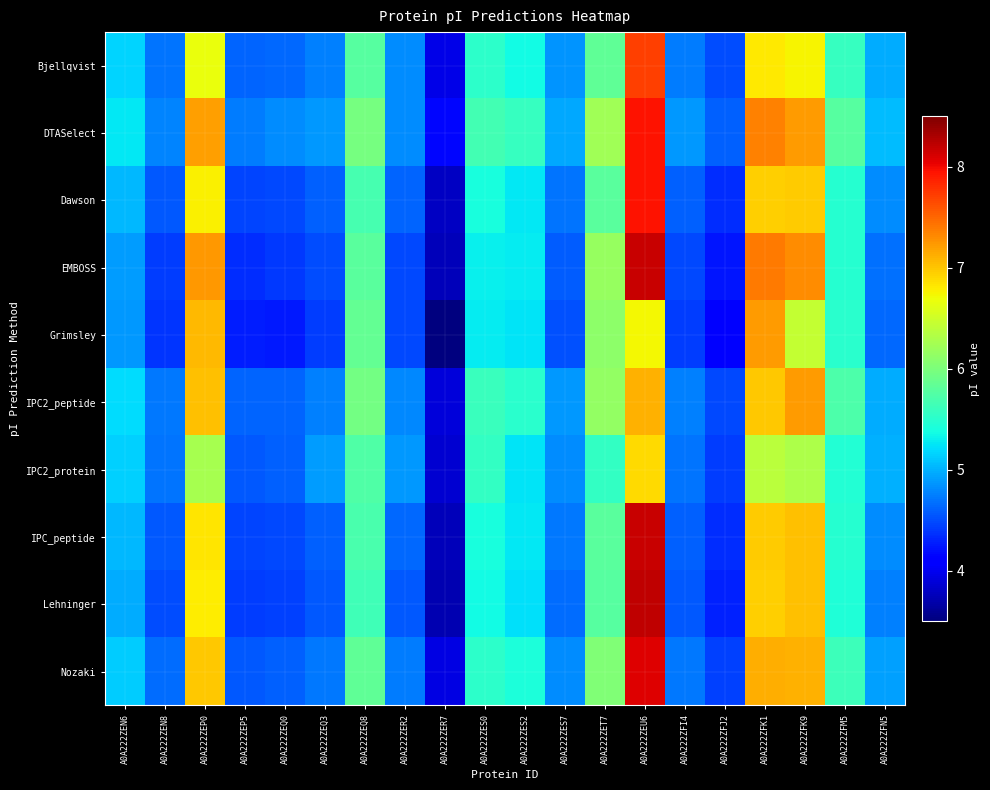

Rank the series at A0A222ZEQ0 from lowest to highest value.

Grimsley, EMBOSS, Lehninger, Dawson, IPC_peptide, IPC2_protein, Nozaki, IPC2_peptide, Bjellqvist, DTASelect